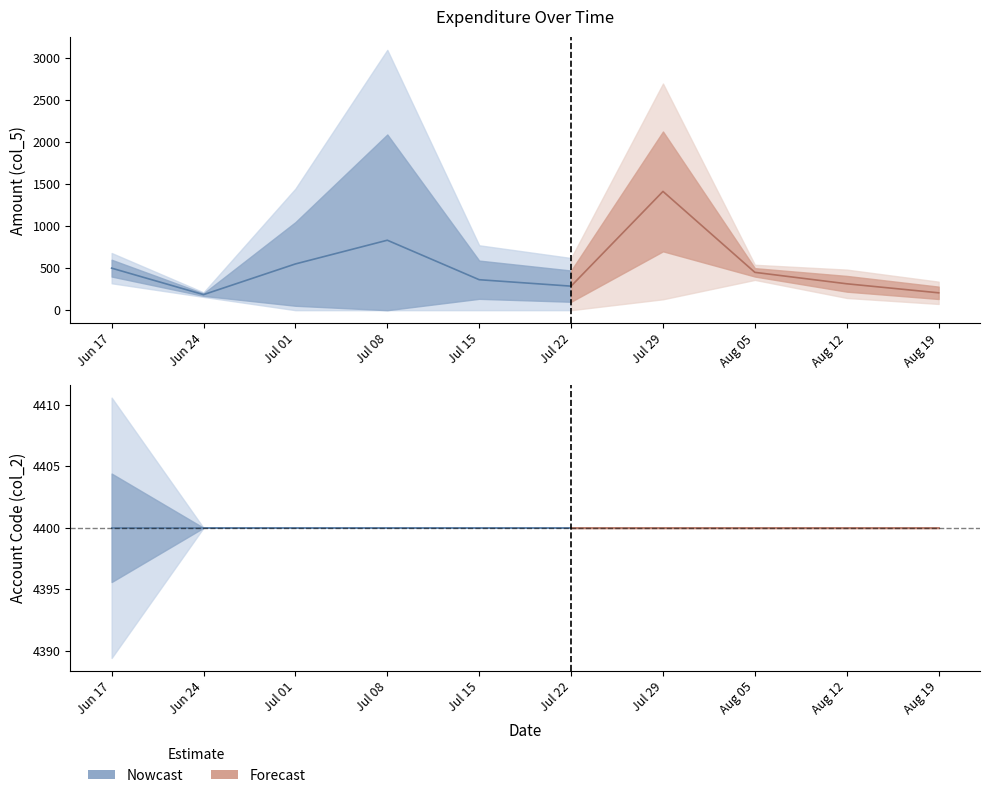

Rank the series by their average value, from highest to lowest.

col_2, col_5